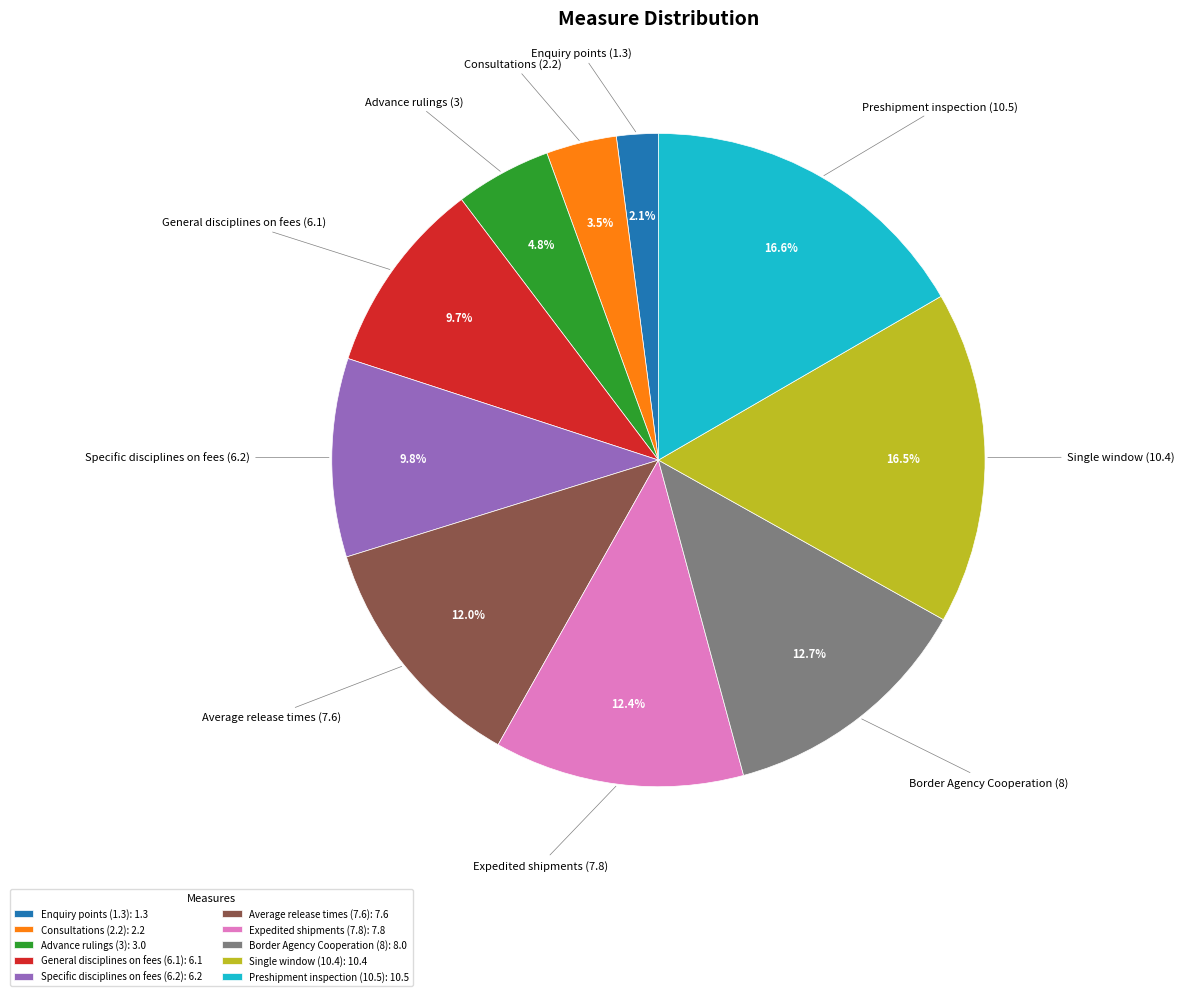

The Consultations (2.2) slice represents 17% of the pie. True or false?

False